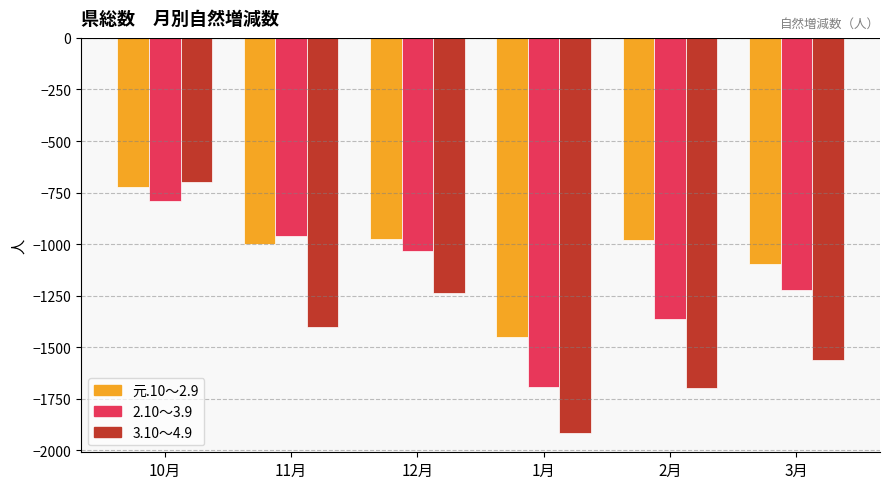

The value of 3.10～4.9 at 10月 is -698. True or false?

True